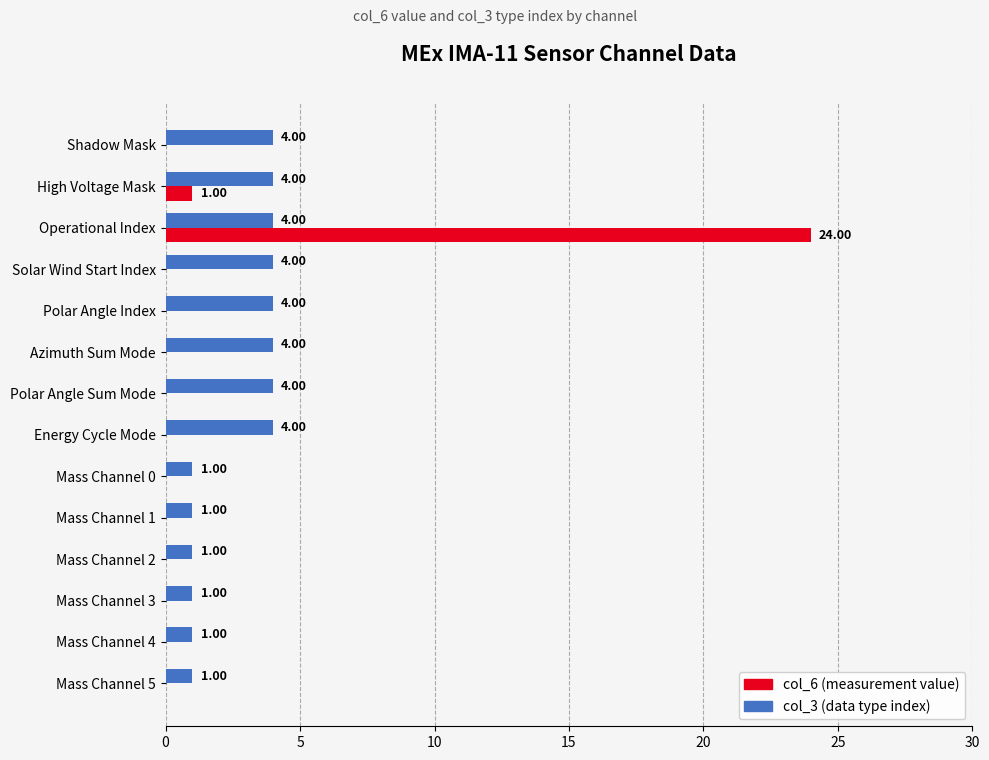

At which category is the sum across all series the highest?

Operational Index